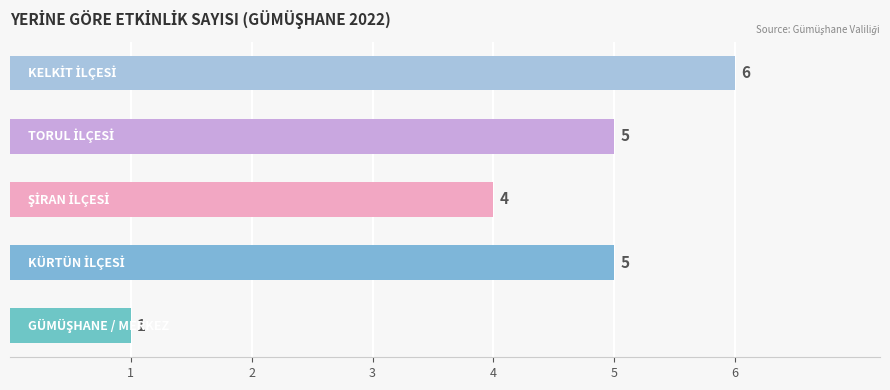

How many values are below 5?

2